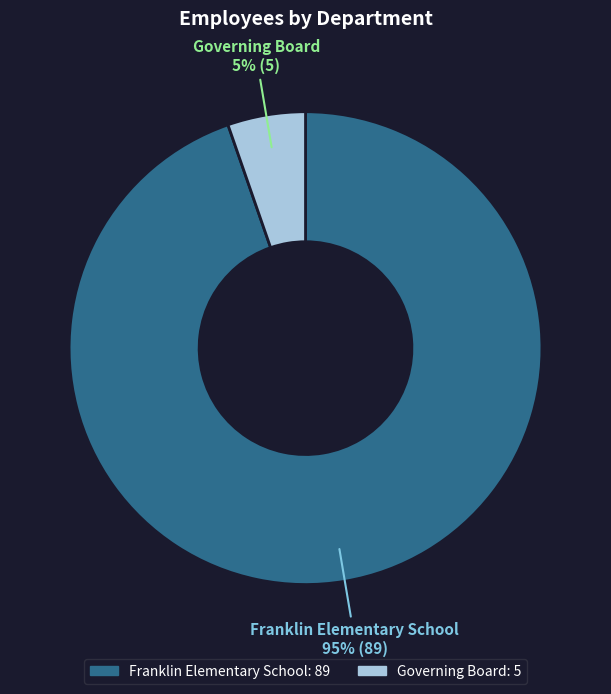

Combined, do Governing Board and Franklin Elementary School account for over 50%?

Yes